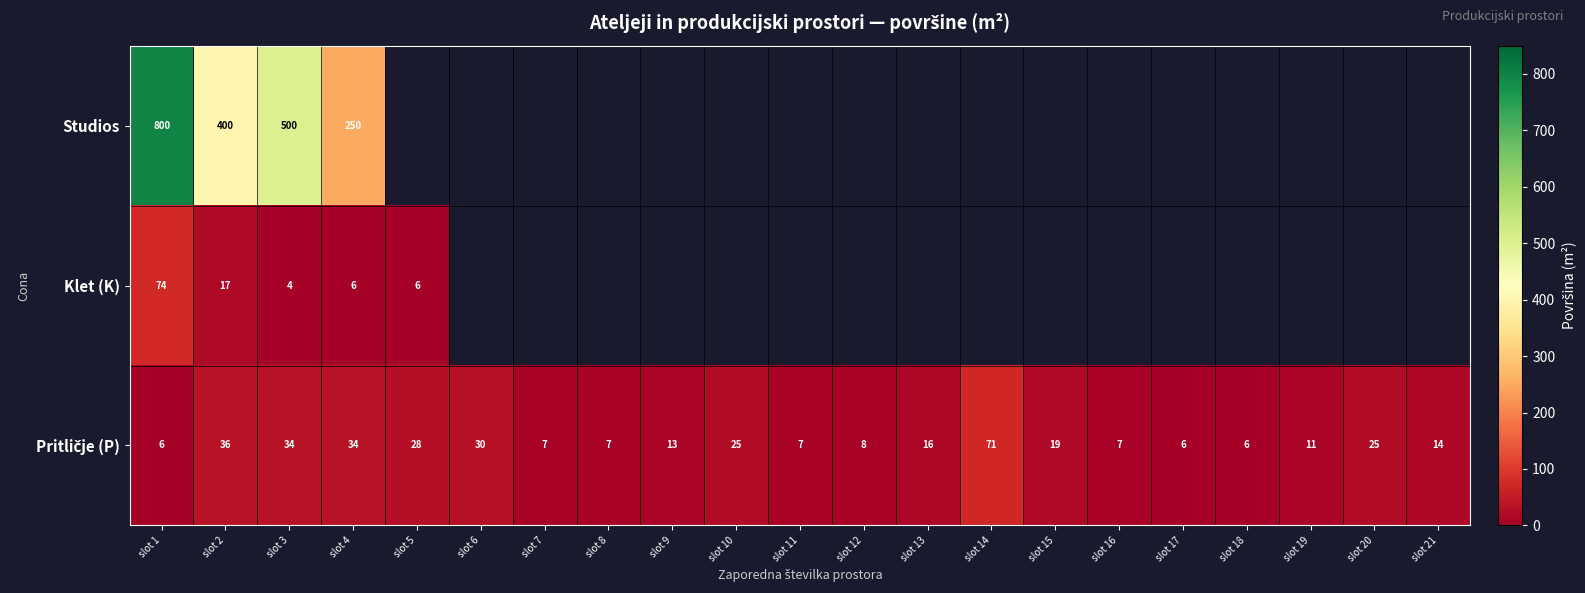

Between slot 9 and slot 15, which is larger?

slot 15